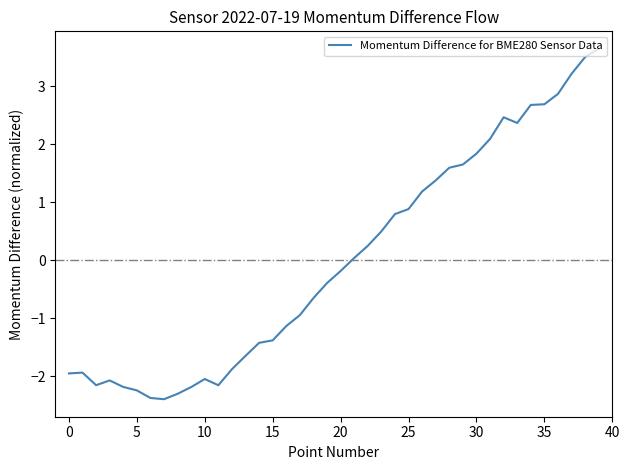

What is the greatest value displayed?

3.6